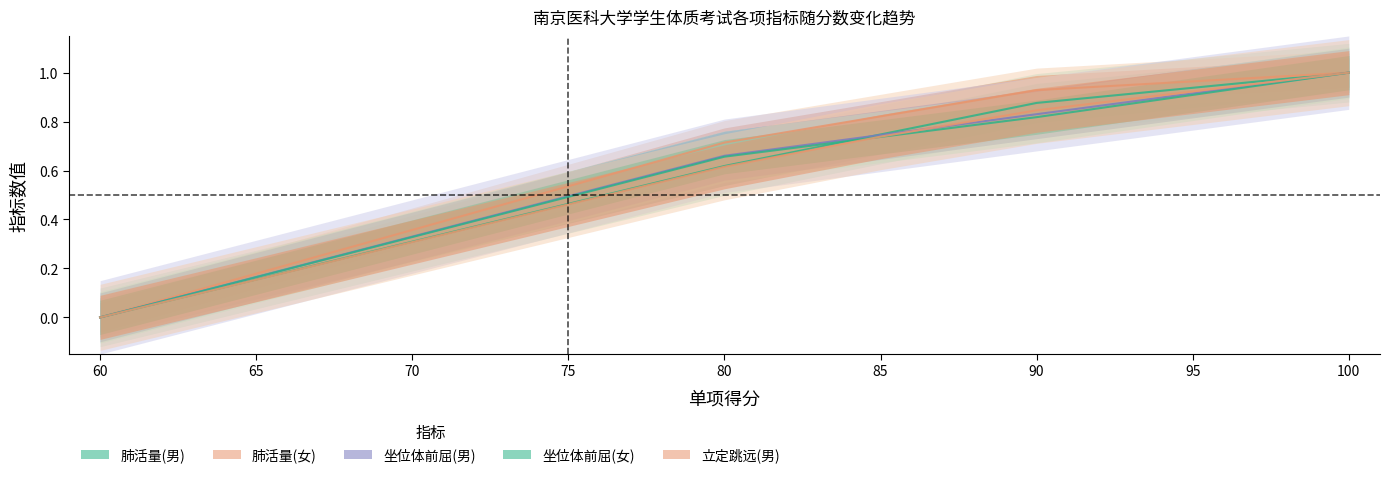

Read the 肺活量(女) value at 95.

1.0